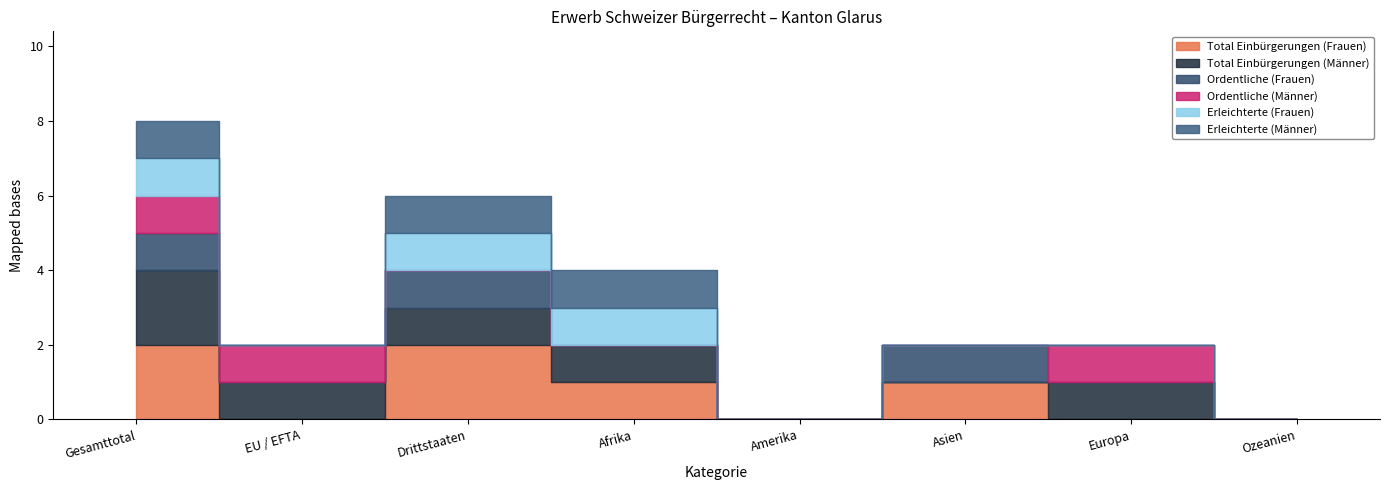

Where is Total Einbürgerungen (Frauen) nearest to the value 1?

Afrika